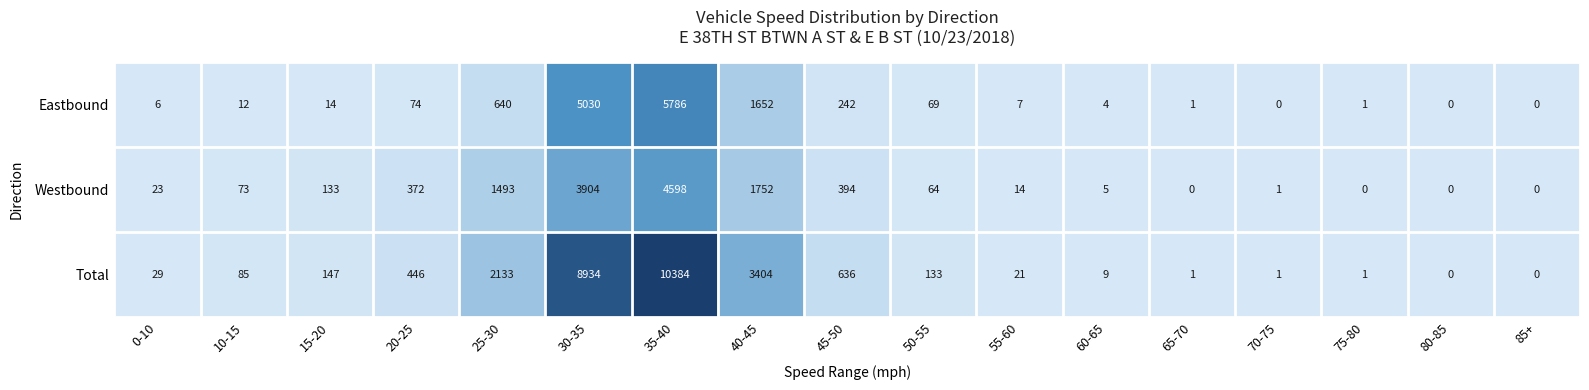

What value does the Eastbound series have at 40-45, to the nearest 10?

1650